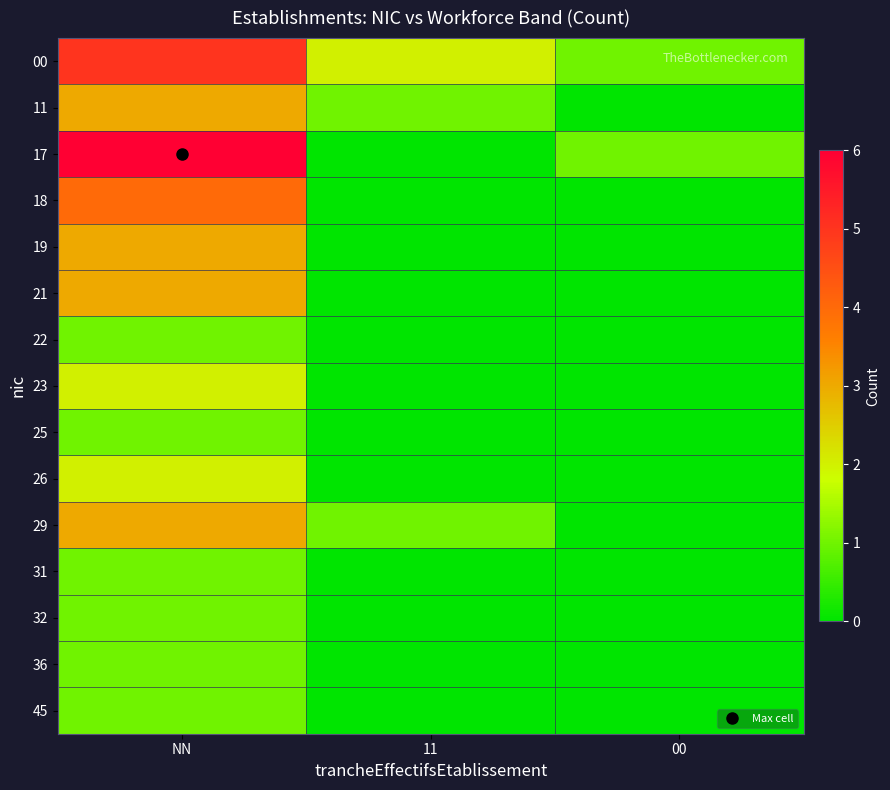

At how many categories does at least one series exceed 4?

1